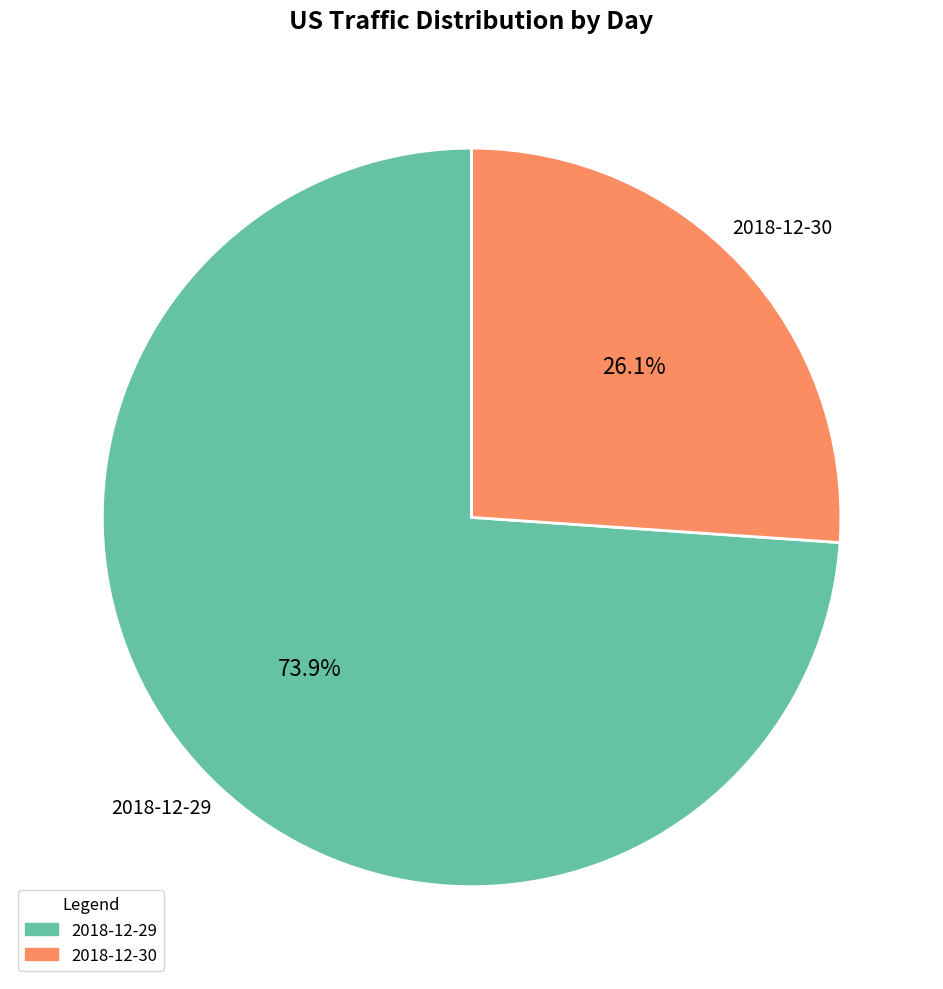

Count the number of slices in the pie.

2